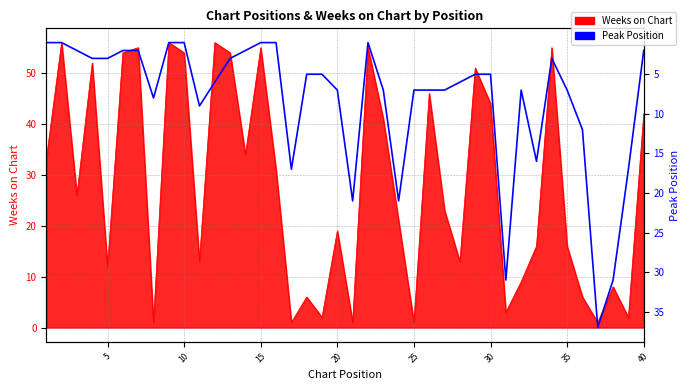

What is the difference between the maximum and minimum values?

36